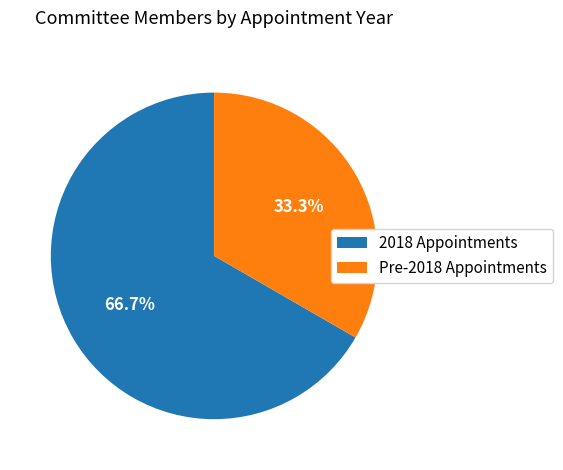

Is there any slice that represents more than half of the pie?

Yes